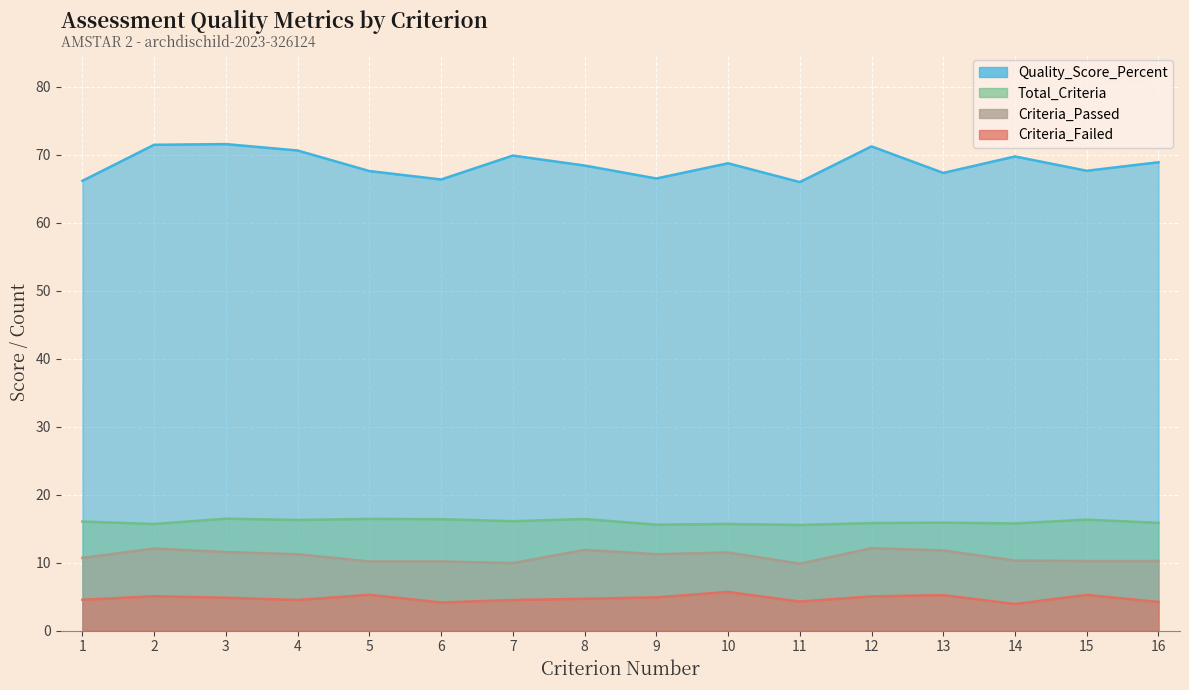

Is it true that Criteria_Passed equals 6.5 at 3?

False